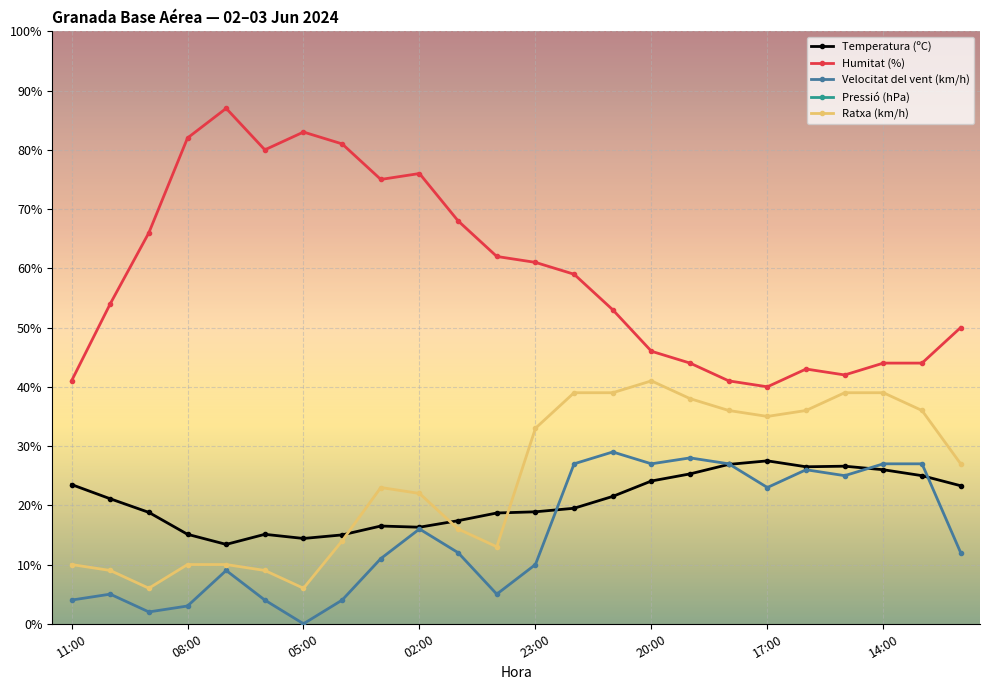

Where is Temperatura (ºC) nearest to the value 20?

13